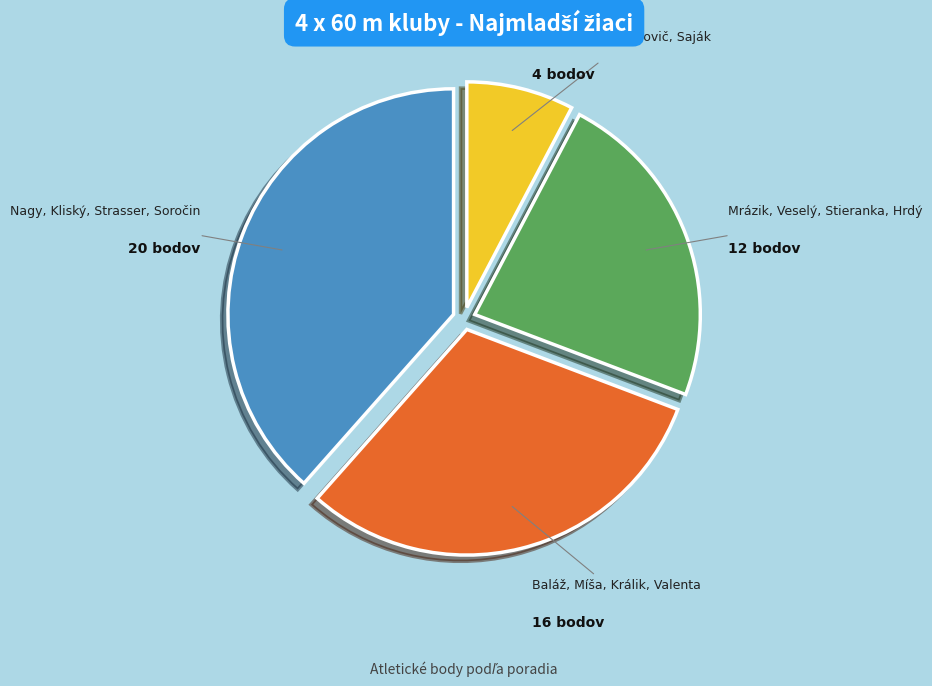

Does Nagy, Kliský, Strasser, Soročin represent more than half of the total?

No